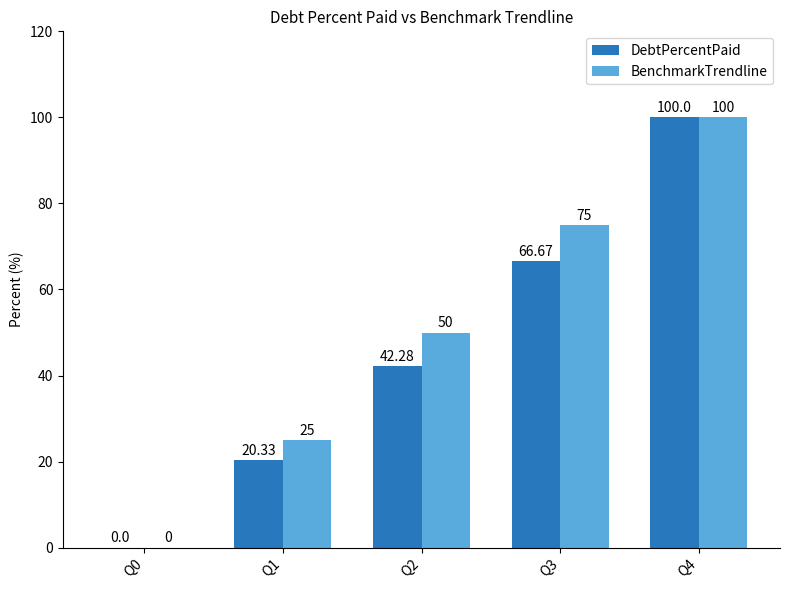

Which series has the largest total across all categories?

BenchmarkTrendline